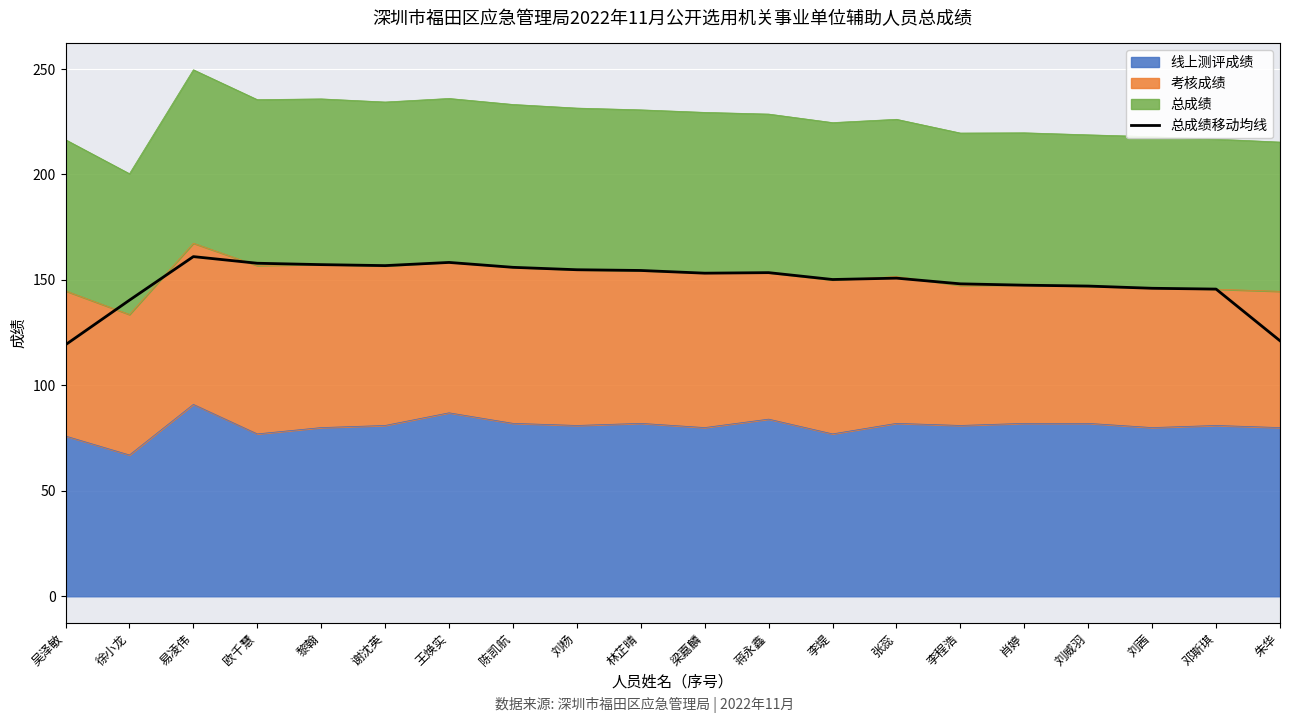

Does the chart display data point markers on the line(s)?

No